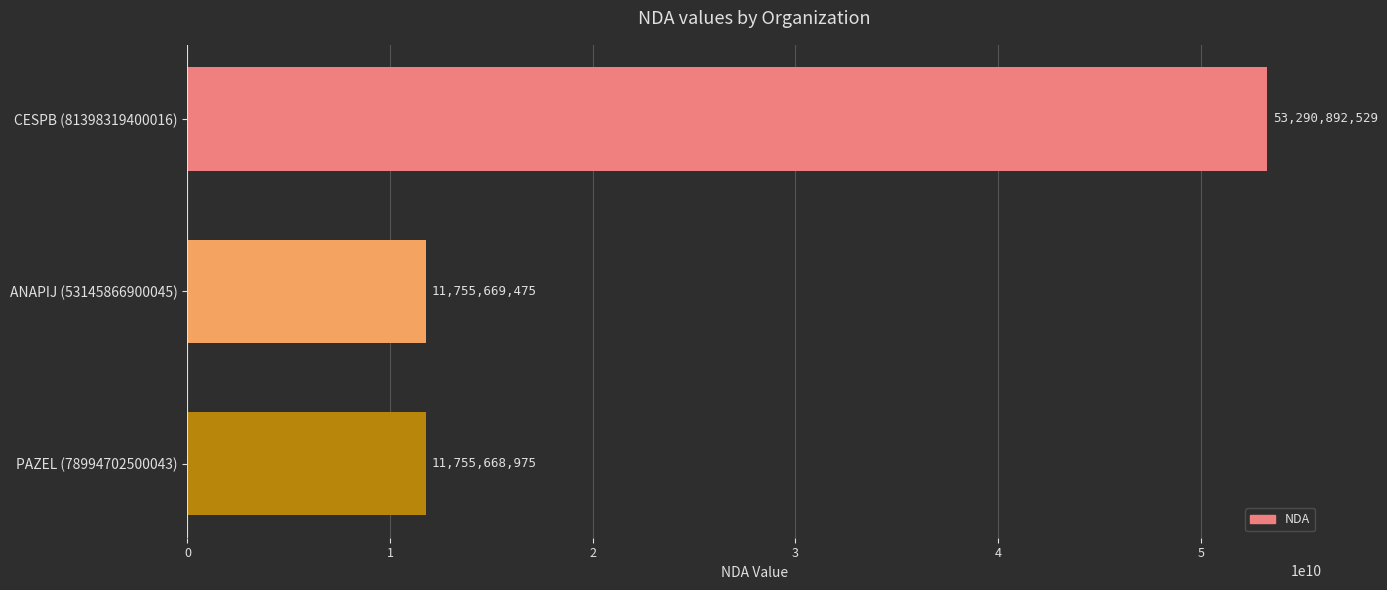

What is the average value?

25600743660